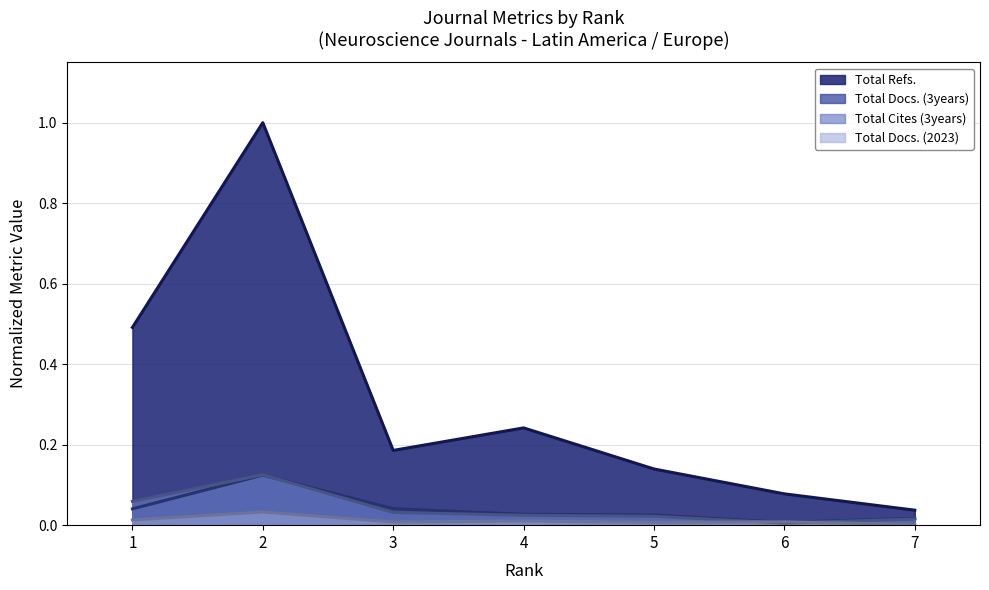

How many categories are shown in the chart?

7